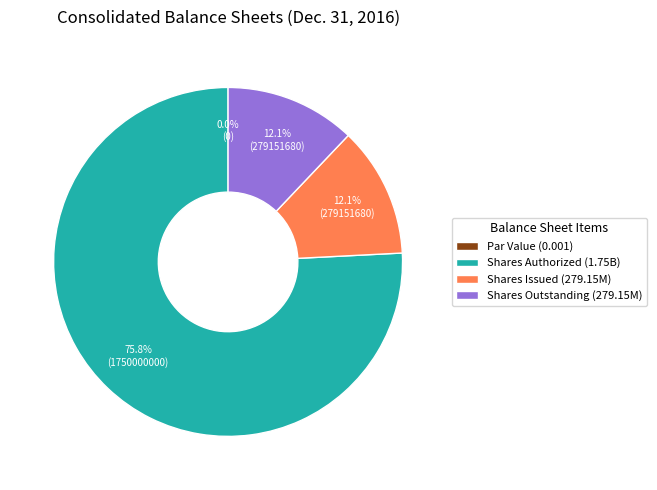

How much of the chart is everything except Common shares, shares issued?

87.9%